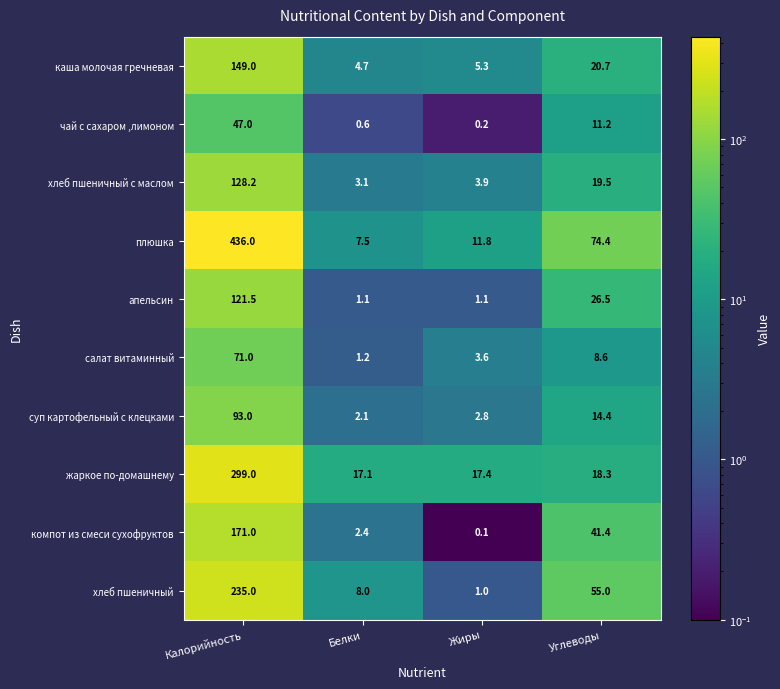

Rank the categories by суп картофельный с клецками value from lowest to highest.

Белки, Жиры, Углеводы, Калорийность